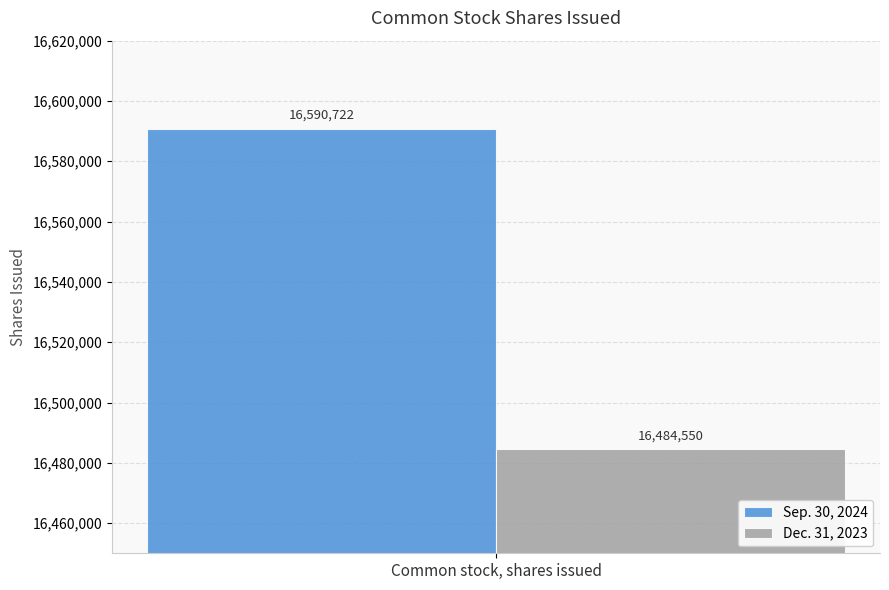

What value does the Sep. 30, 2024 series have at Common stock, shares issued?

16590722